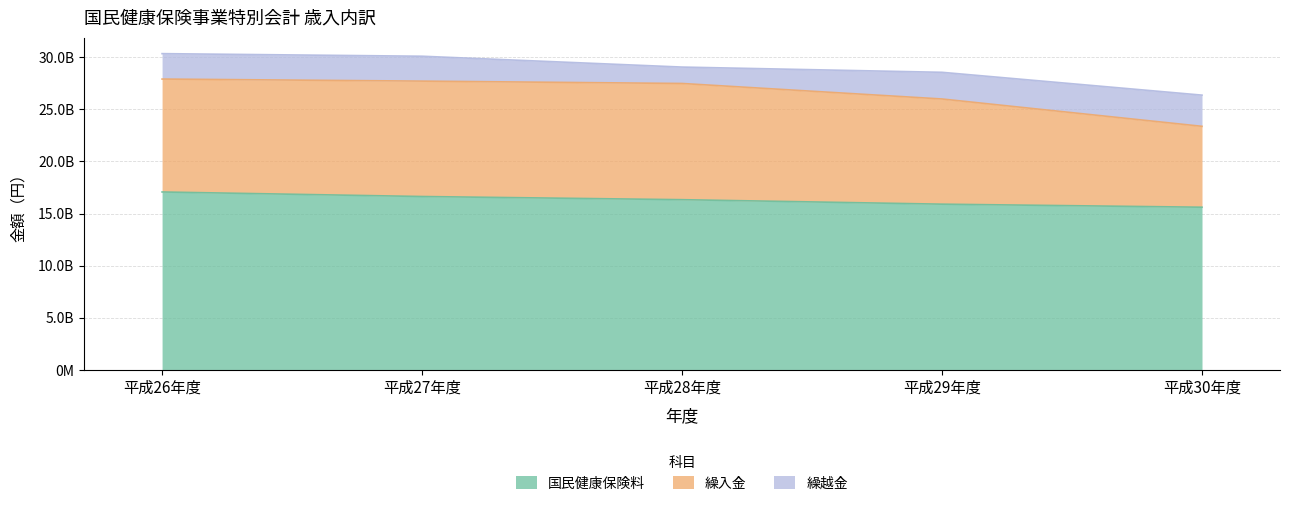

Does the chart have visible grid lines?

Yes